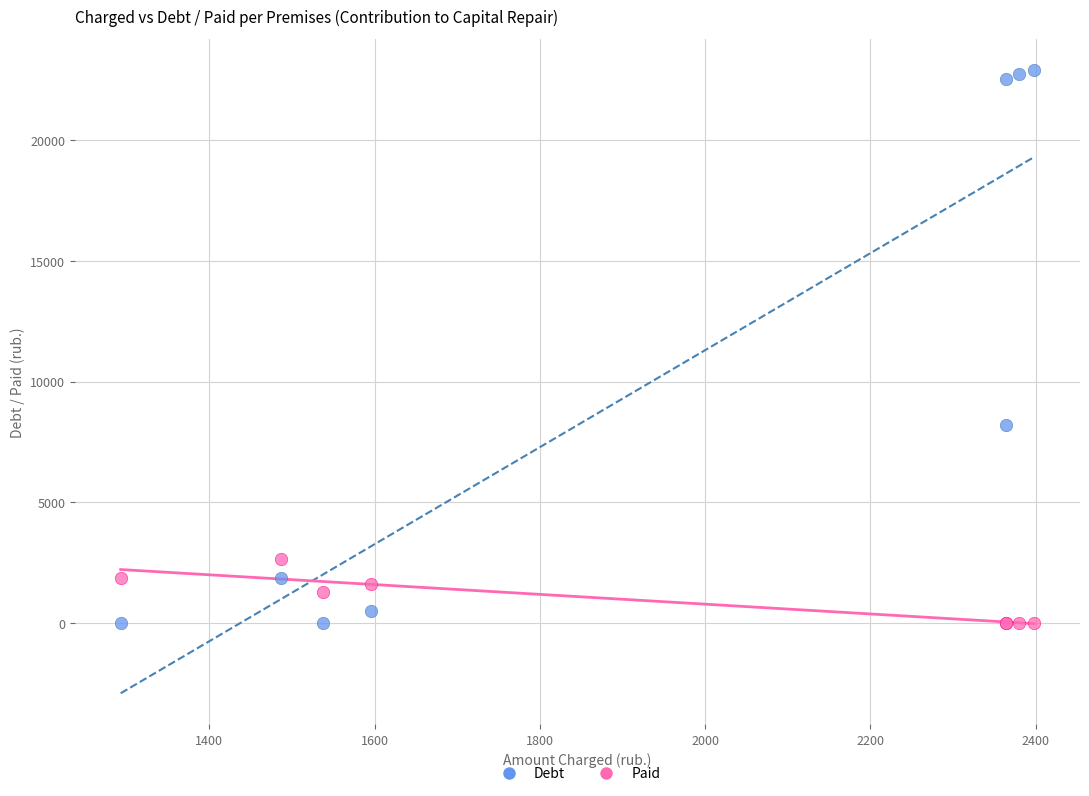

In the Debt series, what Y value is closest to 11450?

8212.1